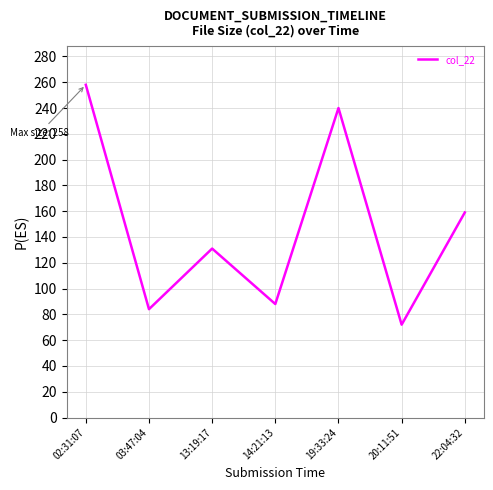

At which category does the chart reach its minimum across all series?

20:11:51